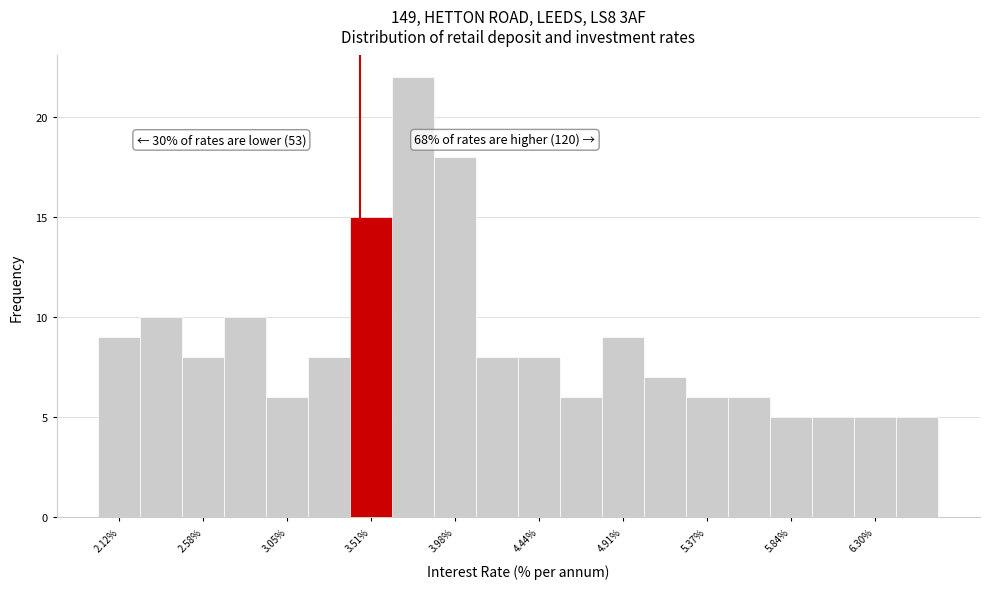

Over which range of the x-axis is the bar tallest?

3.65 to 3.85